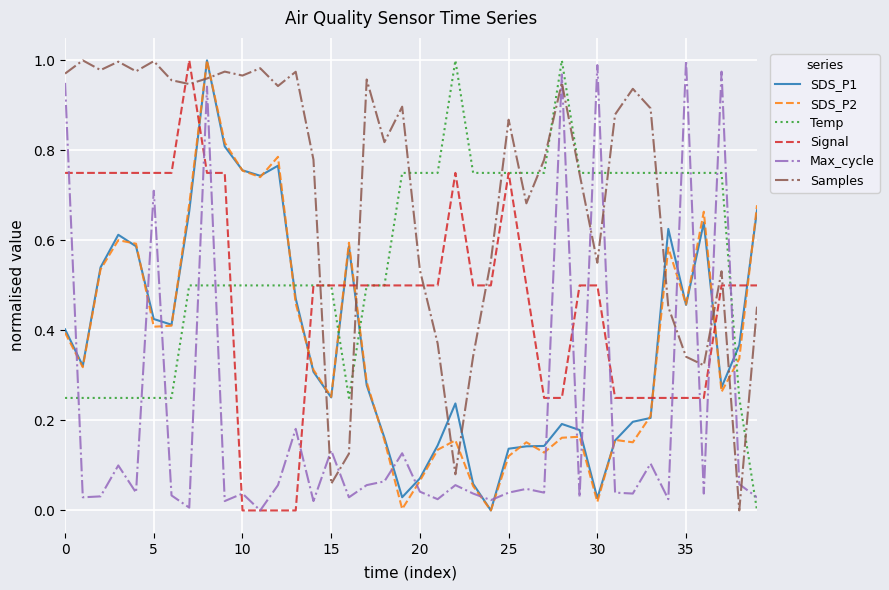

Which series ends up on top after the final intersection of Signal and Samples?

Signal